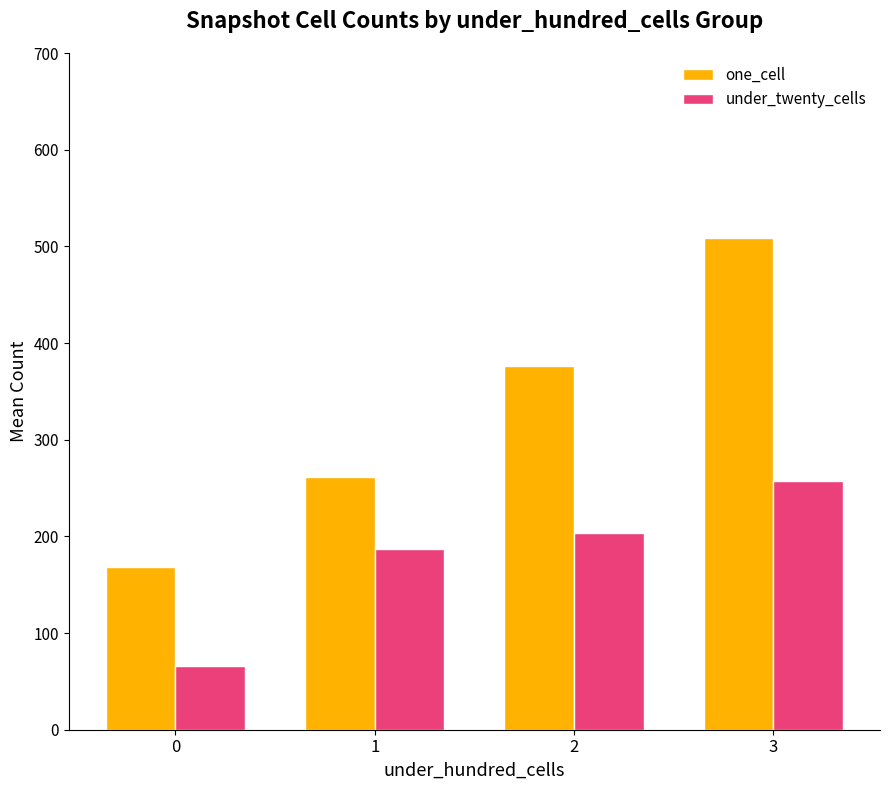

Is it true that one_cell equals 508.9 at 3?

True